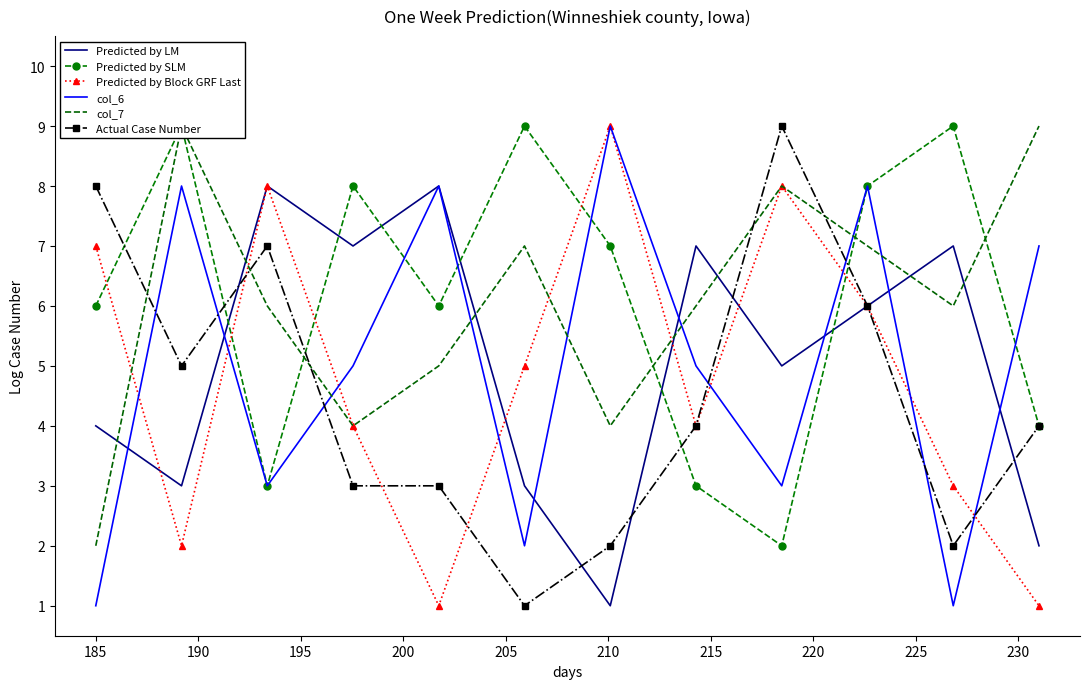

After their last crossing, which series has the higher values: Predicted by Block GRF Last or col_7?

col_7